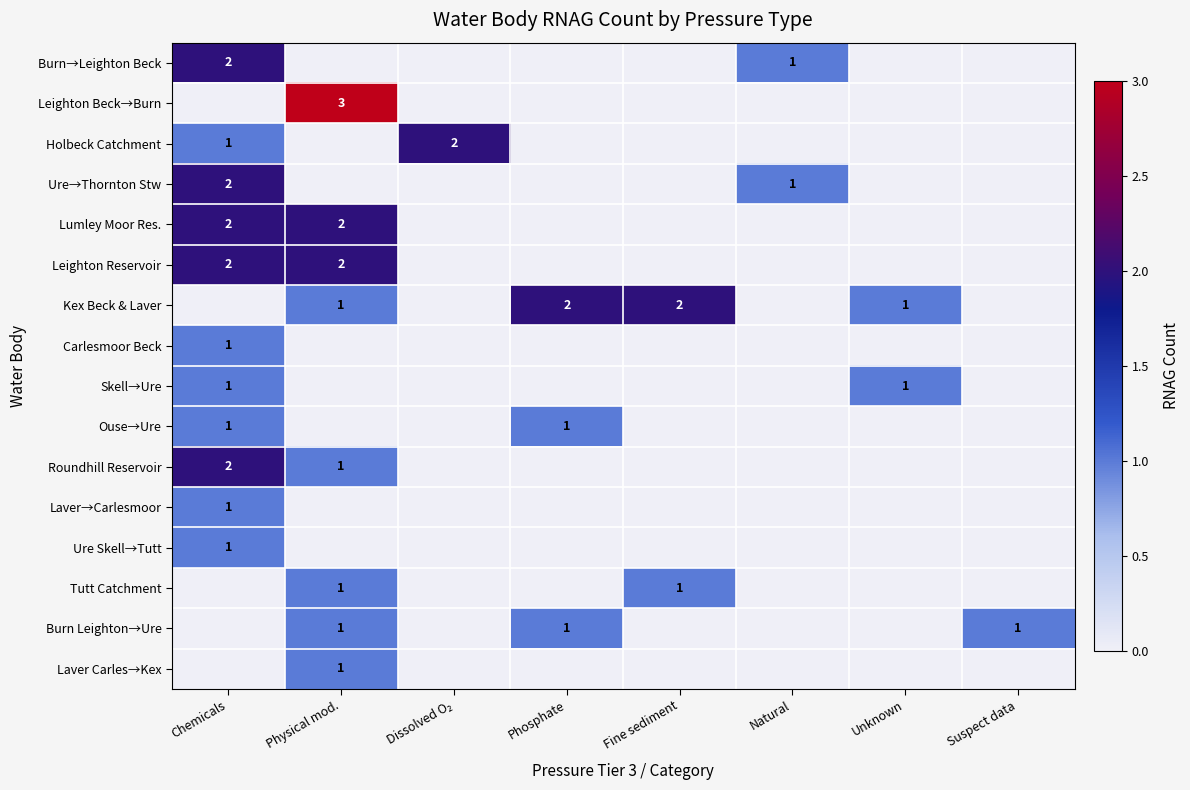

Is it true that Burn Leighton→Ure equals 0 at Dissolved O₂?

True